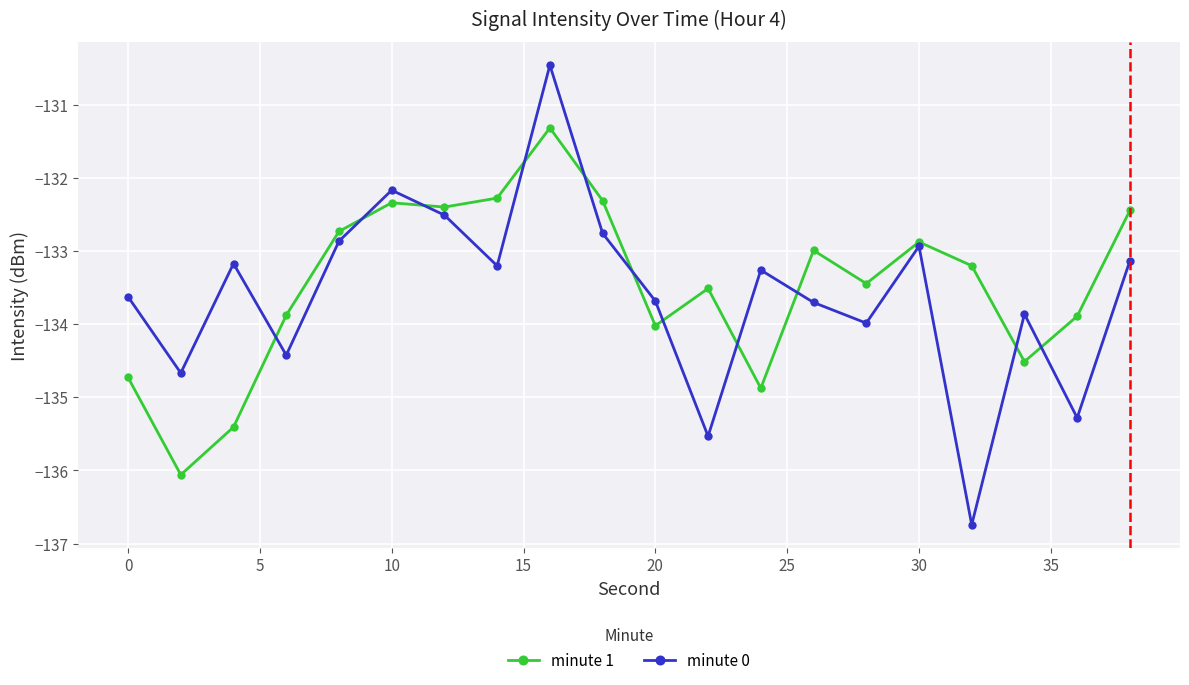

What is the smallest value displayed?

-136.7